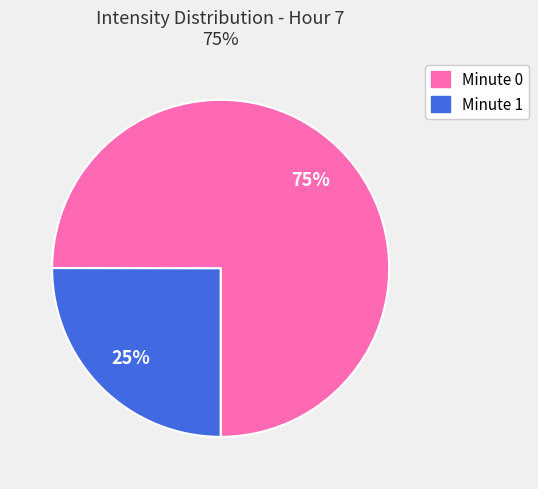

Is there any slice that represents more than half of the pie?

Yes